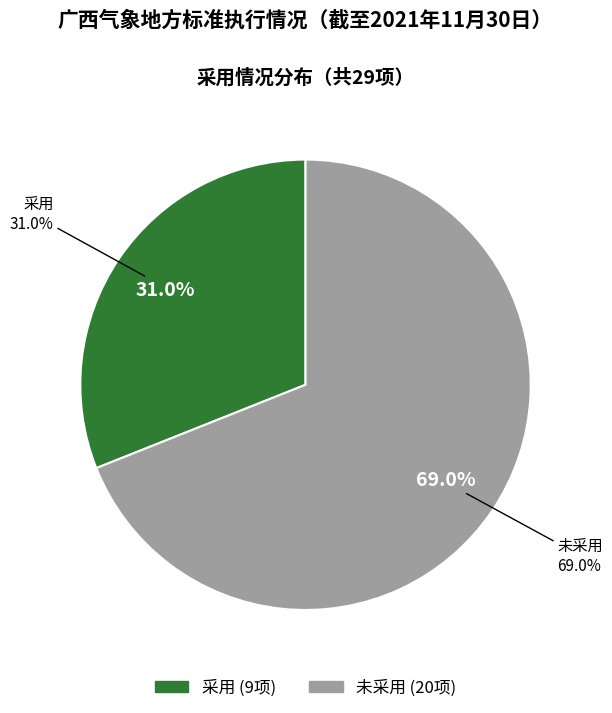

Approximately how many times larger is the value at 未采用 compared to 采用?

2.2